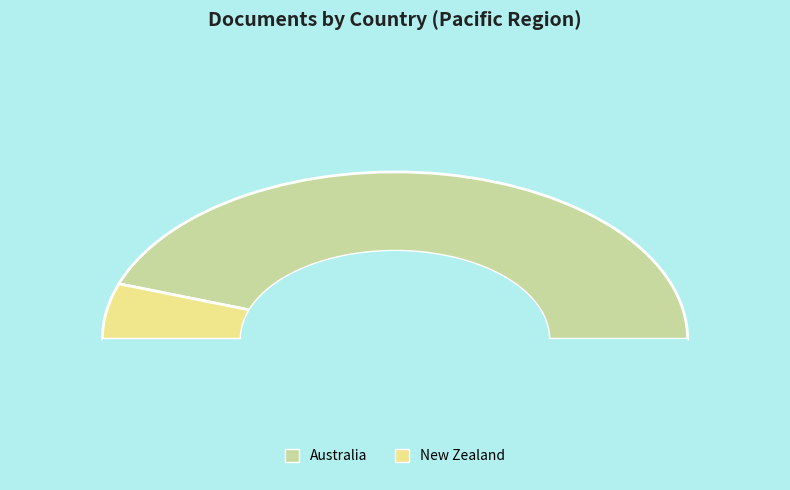

What is the majority slice?

Australia